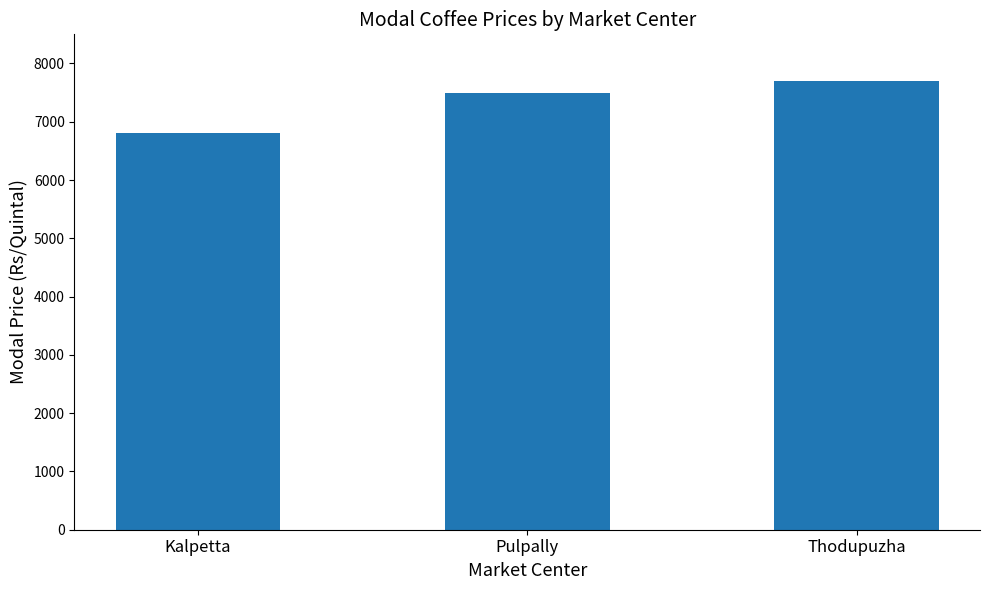

Rank the categories by value from highest to lowest.

Thodupuzha, Pulpally, Kalpetta